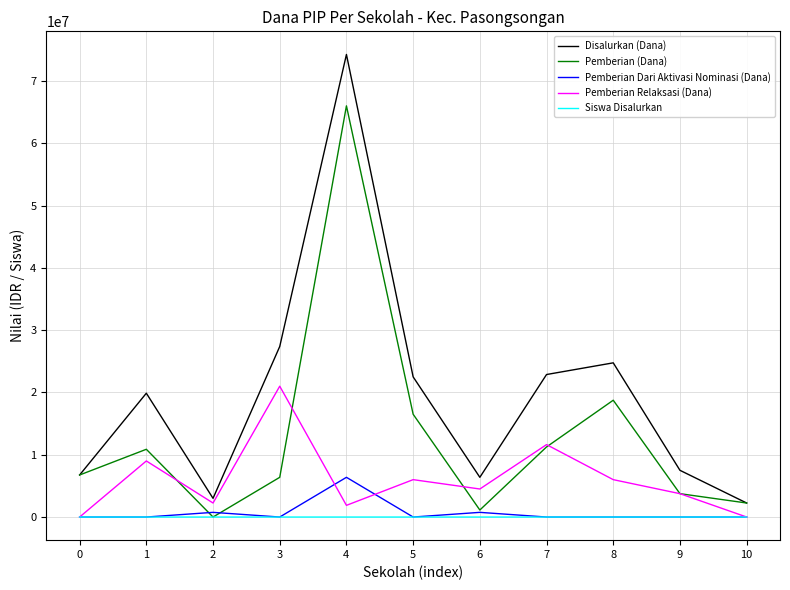

Between 0 and 5, which series saw the biggest shift?

Disalurkan (Dana)